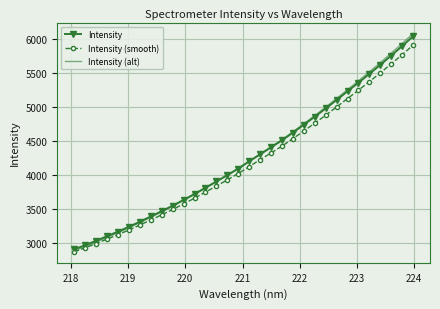

Which series has the widest spread of values?

Intensity (alt)